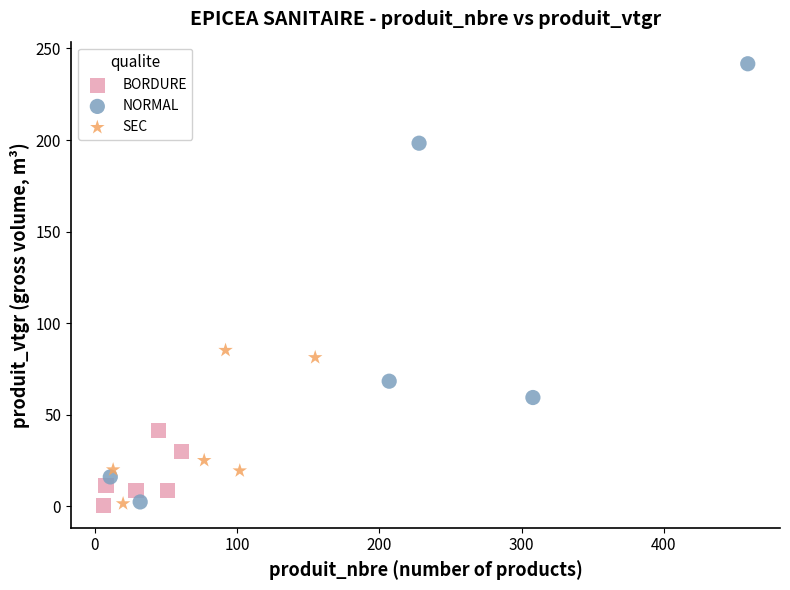

Which series has the widest spread of Y values?

NORMAL